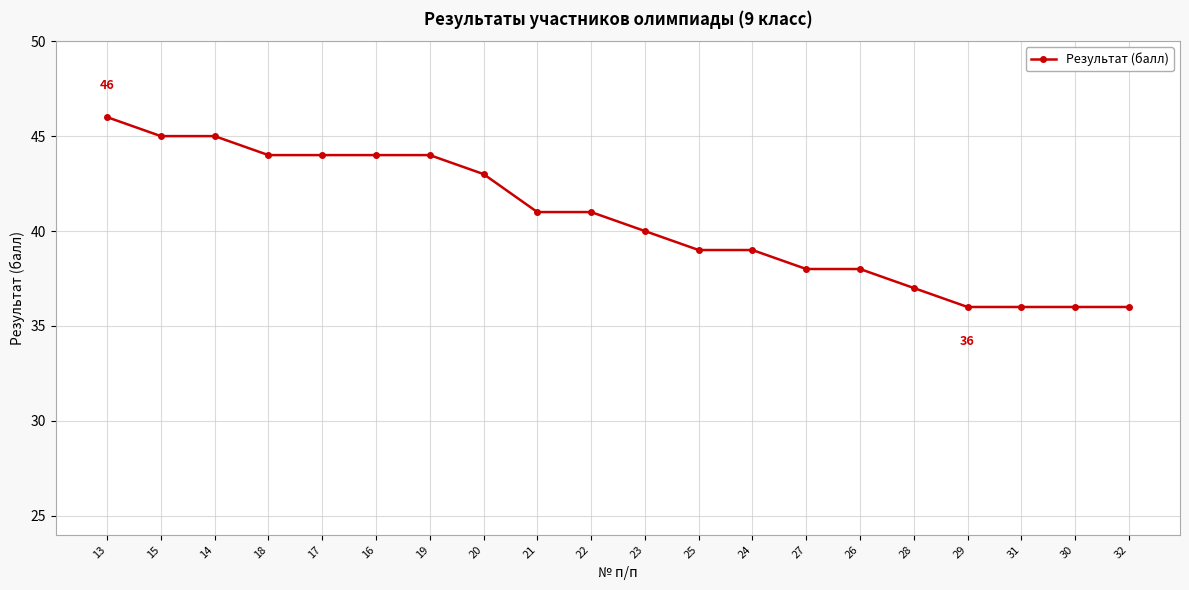

What is the maximum value shown in the chart?

46